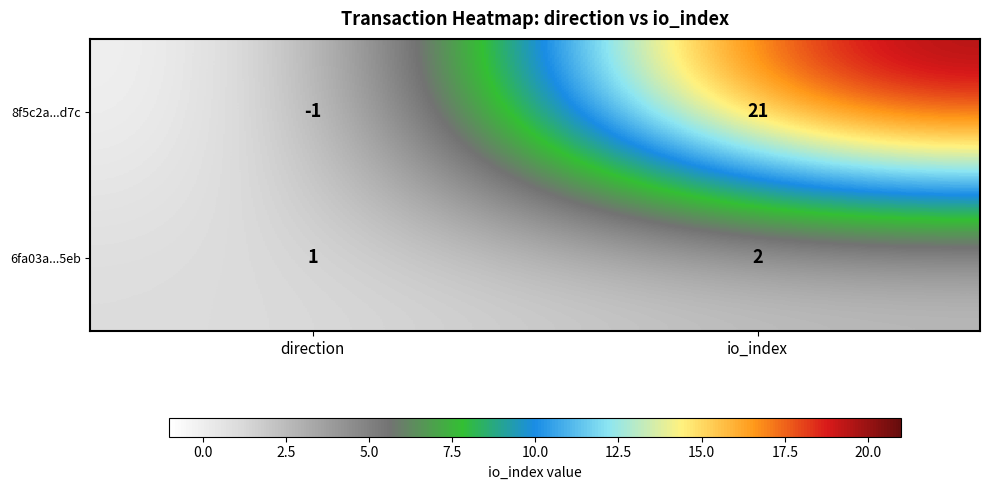

The value of 6fa03a...5eb at direction is 2. True or false?

False